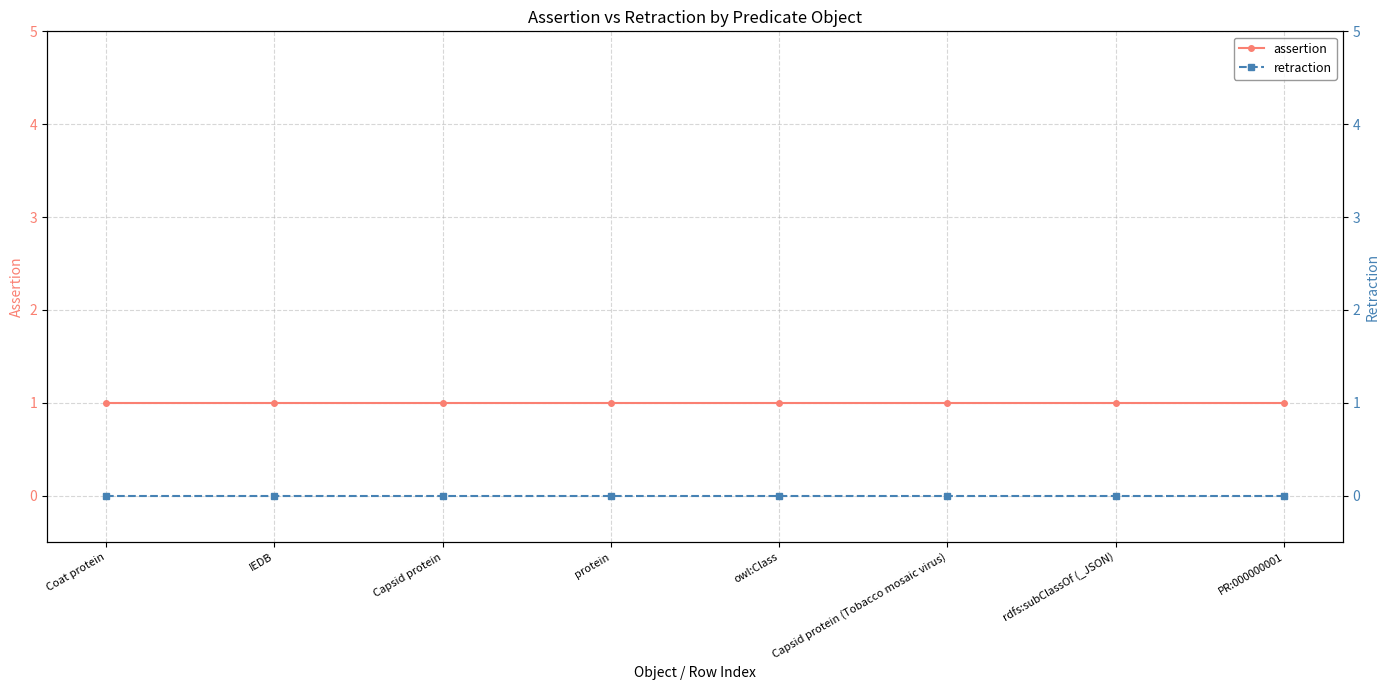

How many series are shown in this chart?

3